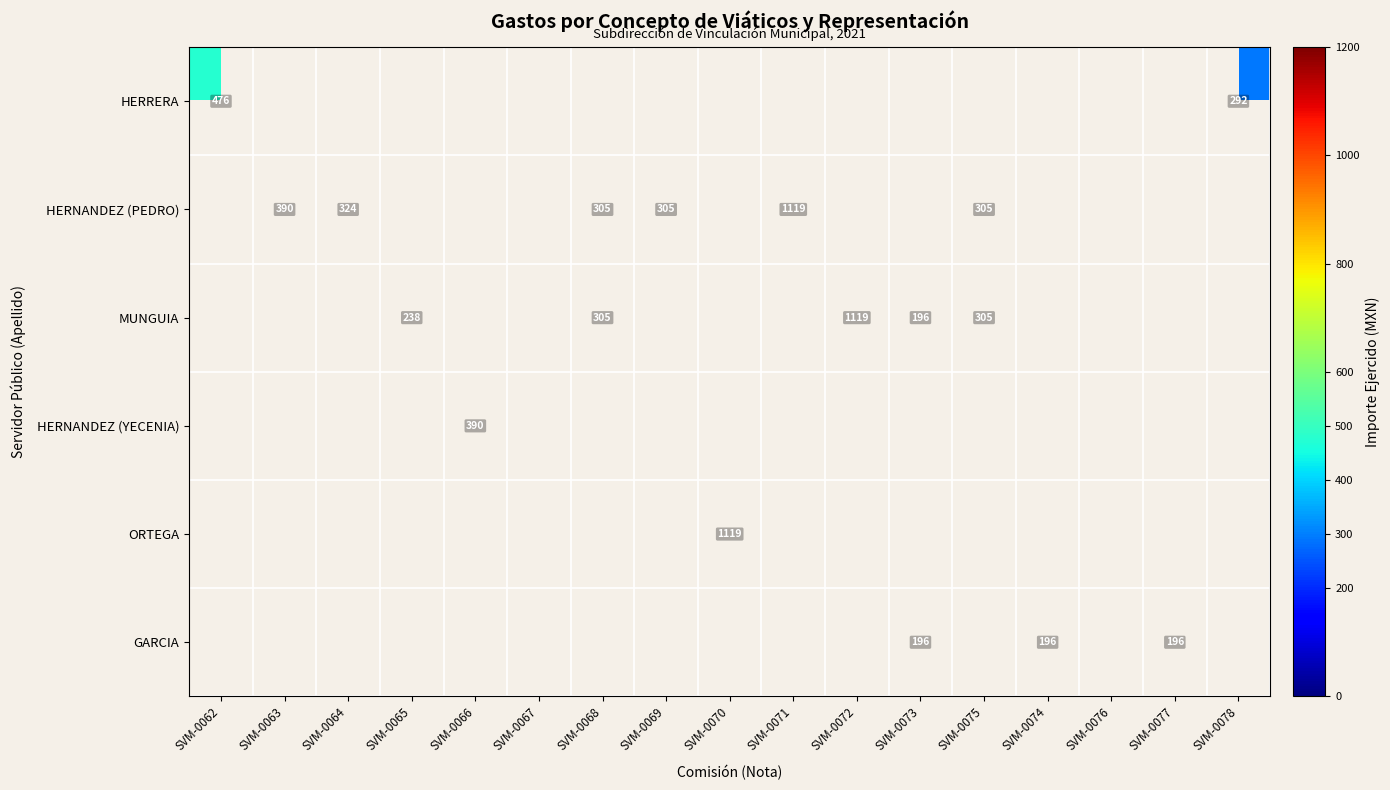

The MUNGUIA series shows 1119 at SVM-0072. True or false?

True